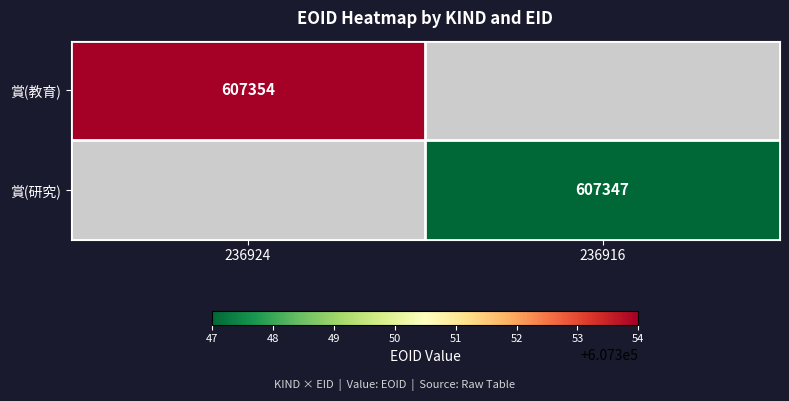

How many data points does each series have?

2